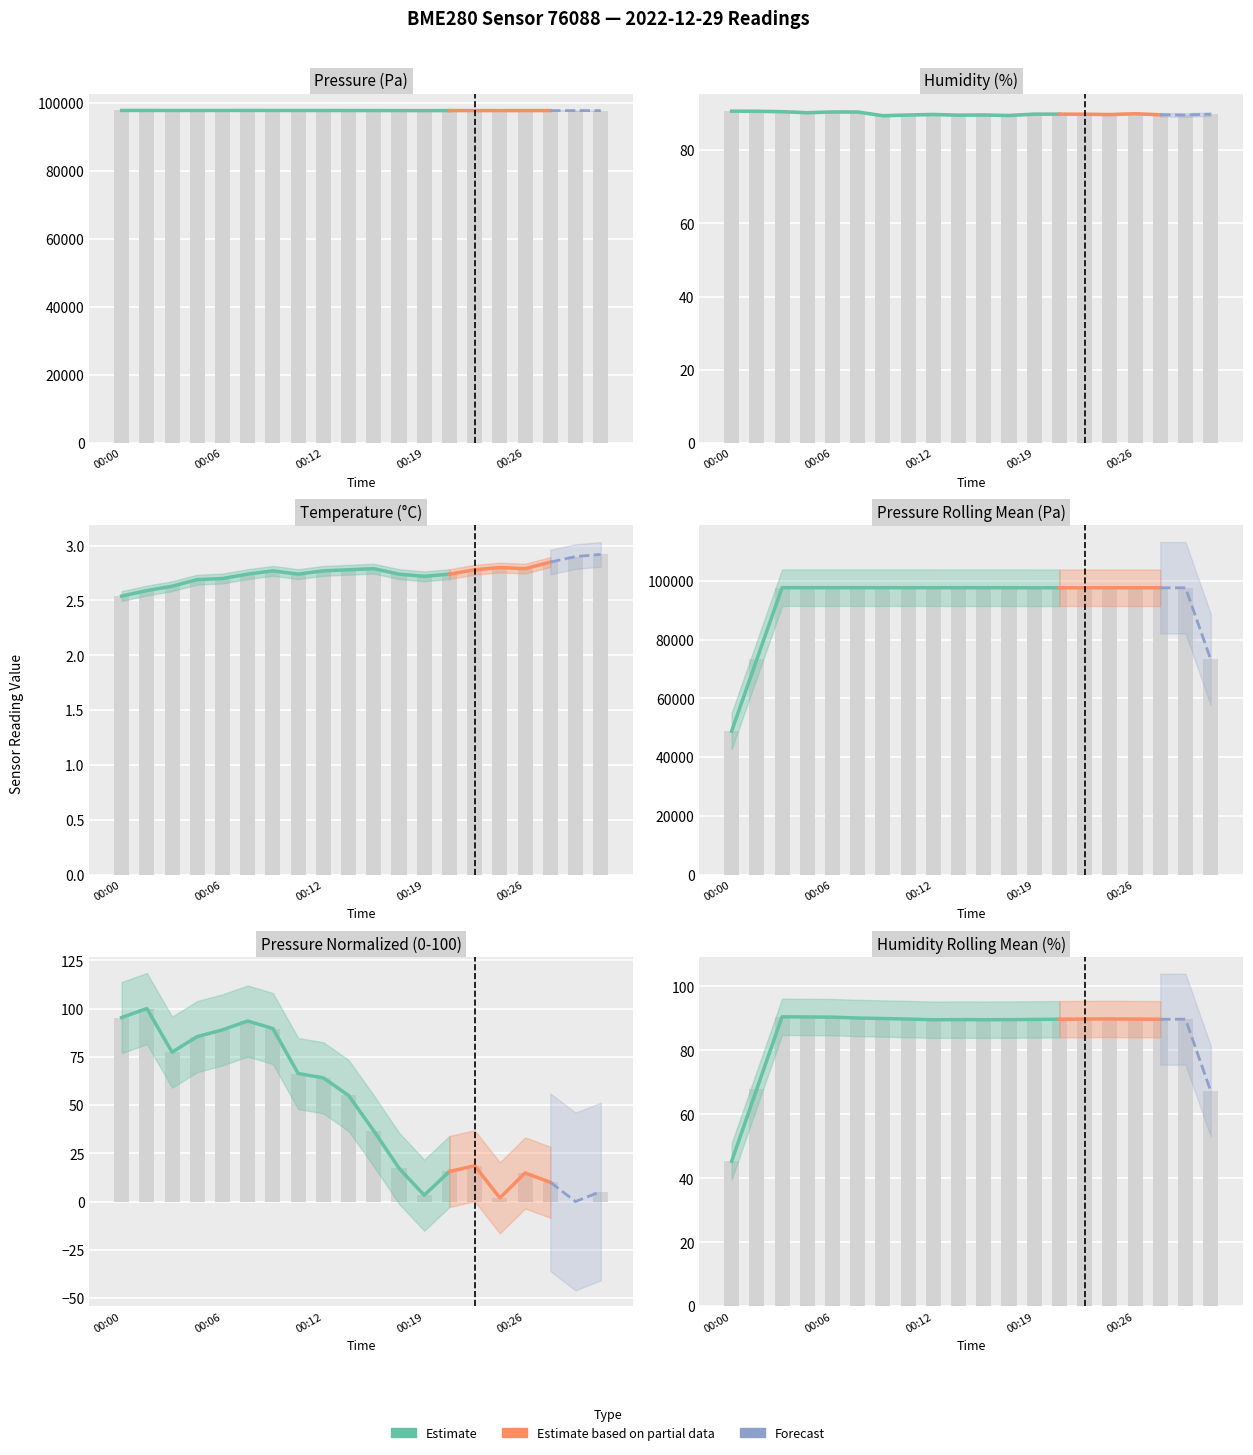

Between 00:21 and 00:17, which is larger?

00:17